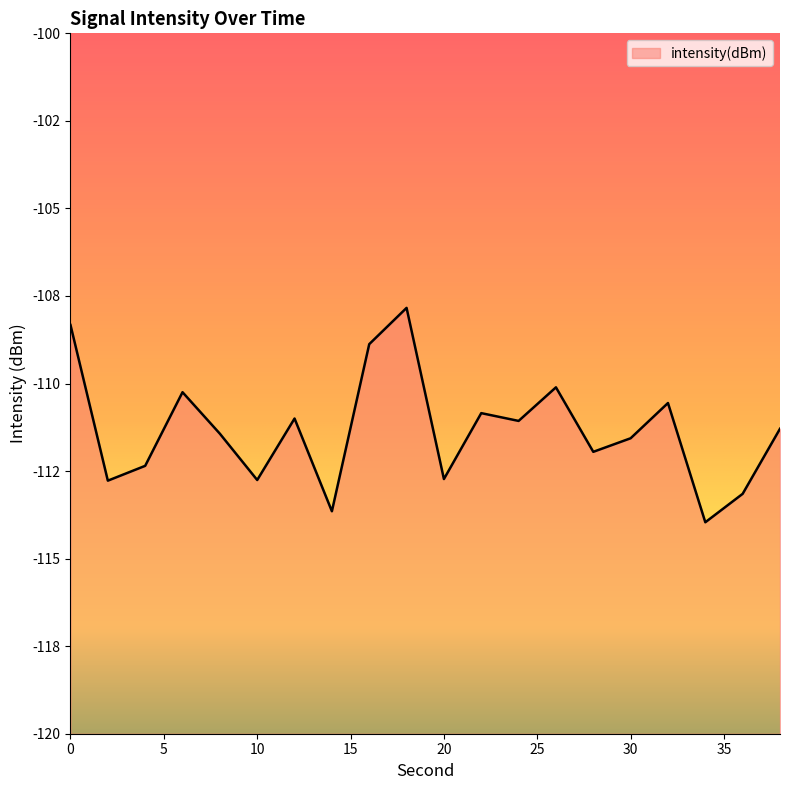

What is the greatest value displayed?

-107.8